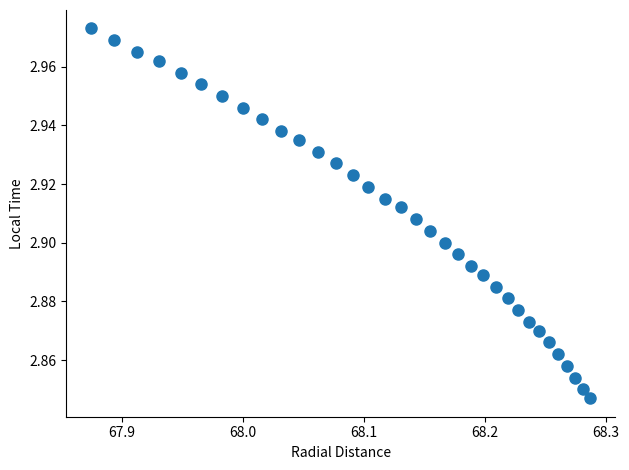

What is the range of X values (max minus min)?

0.4